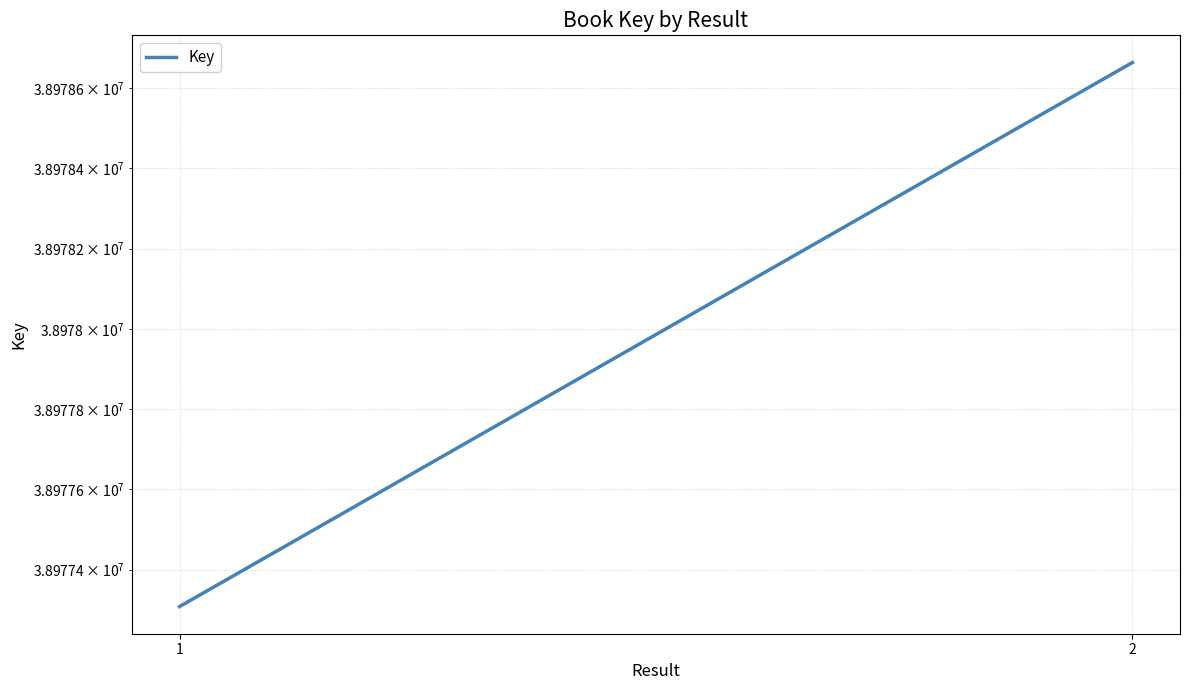

Rank the categories by value from highest to lowest.

2, 1